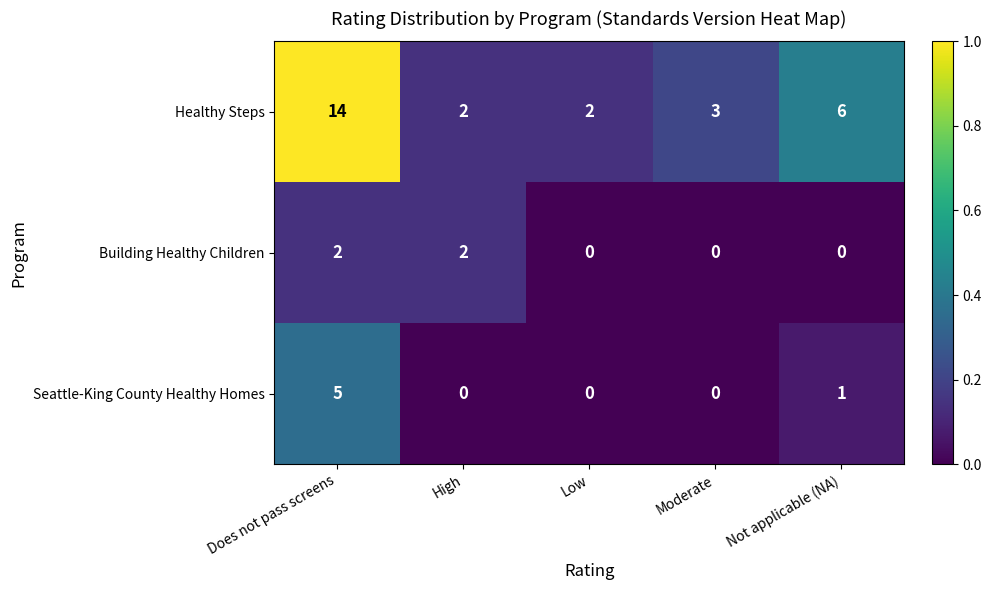

What is the sum of all Seattle-King County Healthy Homes values?

6